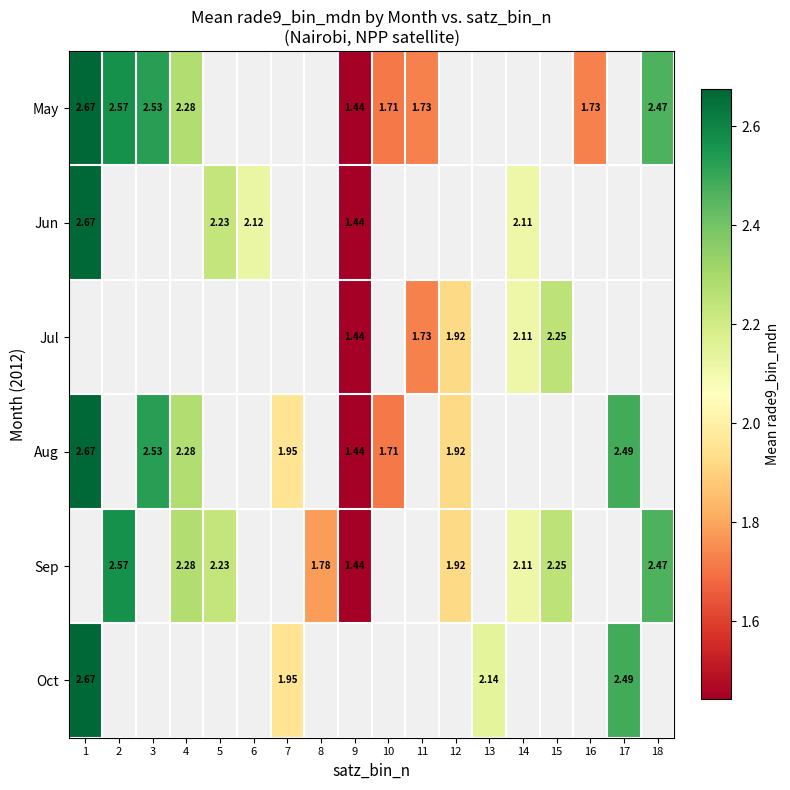

Is the value of Oct at 17 greater than the value of May at 16?

Yes